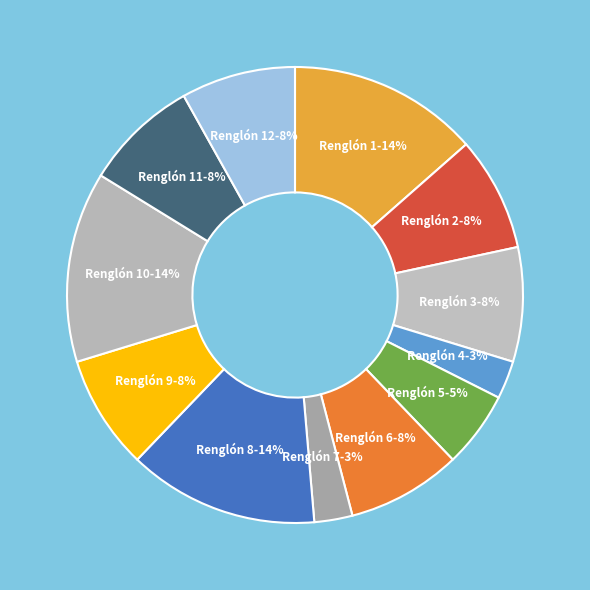

Which has a higher value, Renglón 2 or Renglón 10?

Renglón 10